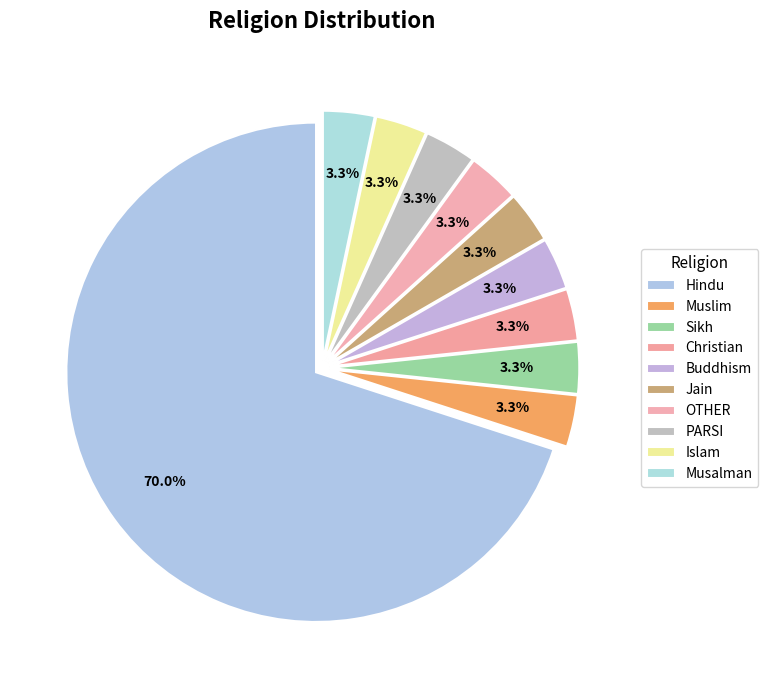

What percentage is the Buddhism slice, to the nearest percent?

3%